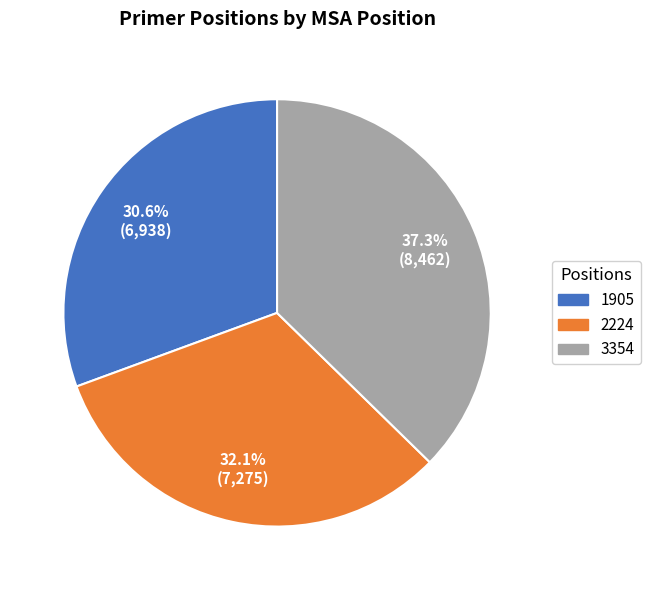

To the nearest percent, what portion does 1905 represent?

31%